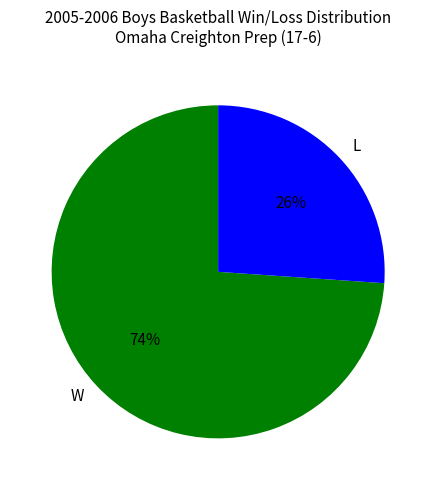

How many segments does this pie chart have?

2